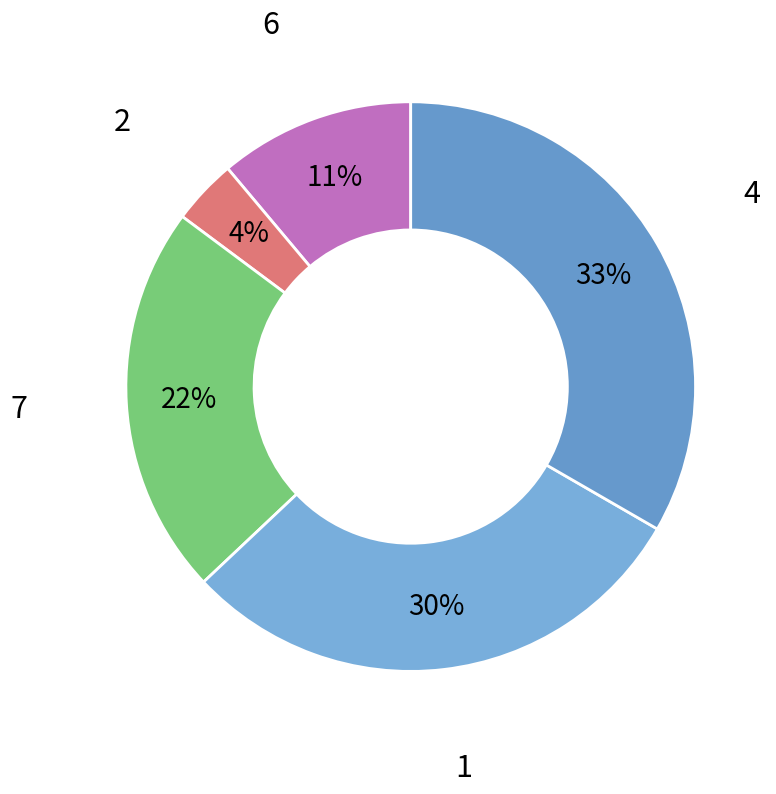

What is the smallest slice in the pie chart?

2